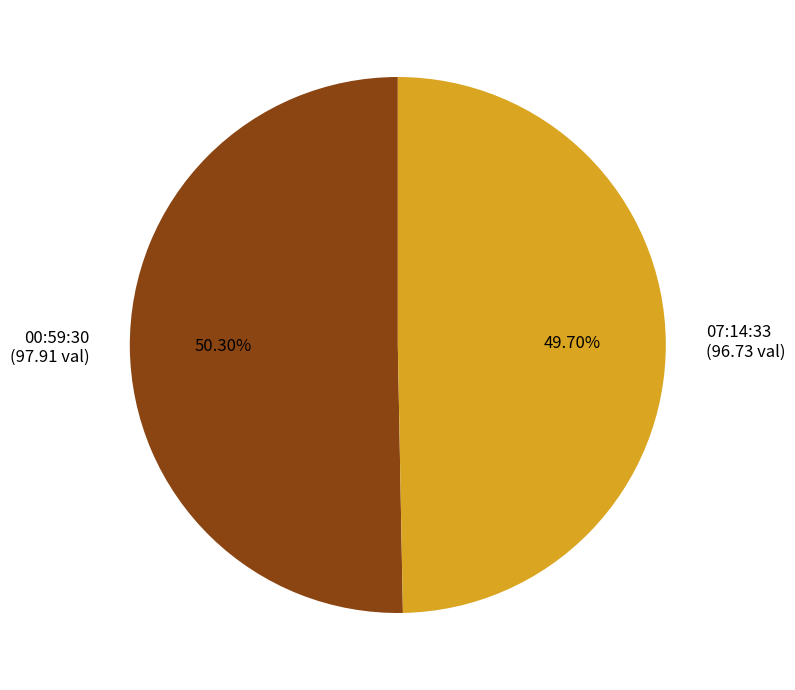

To the nearest percent, what is the average slice percentage?

50%